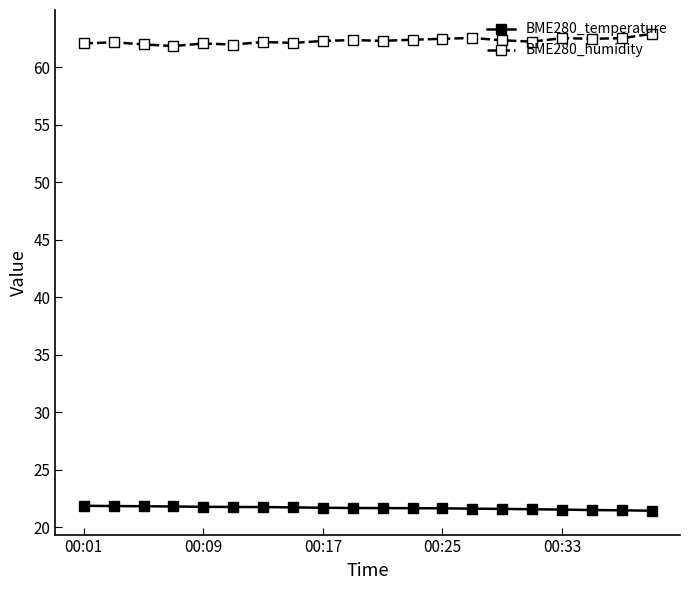

What is the highest value of the BME280_temperature series?

21.9